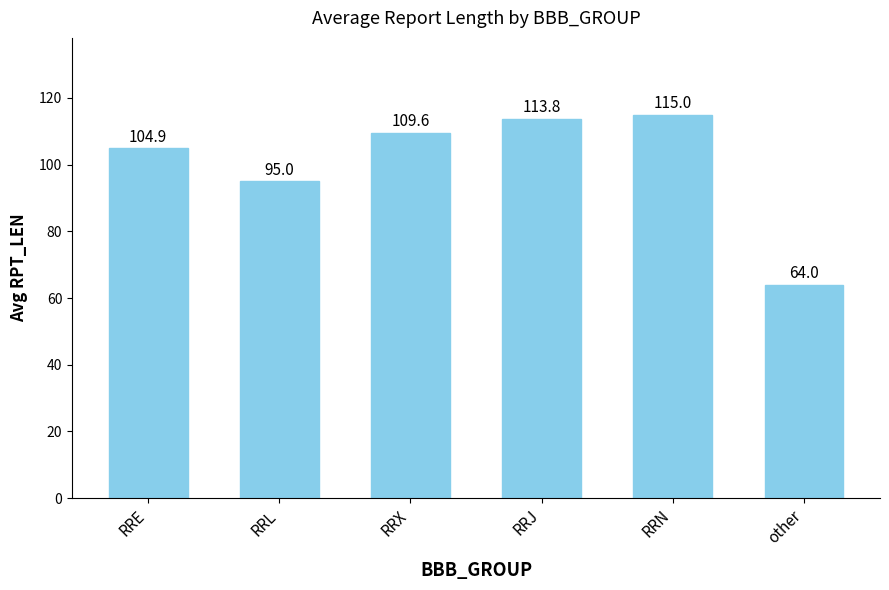

What is the greatest value displayed?

115.0